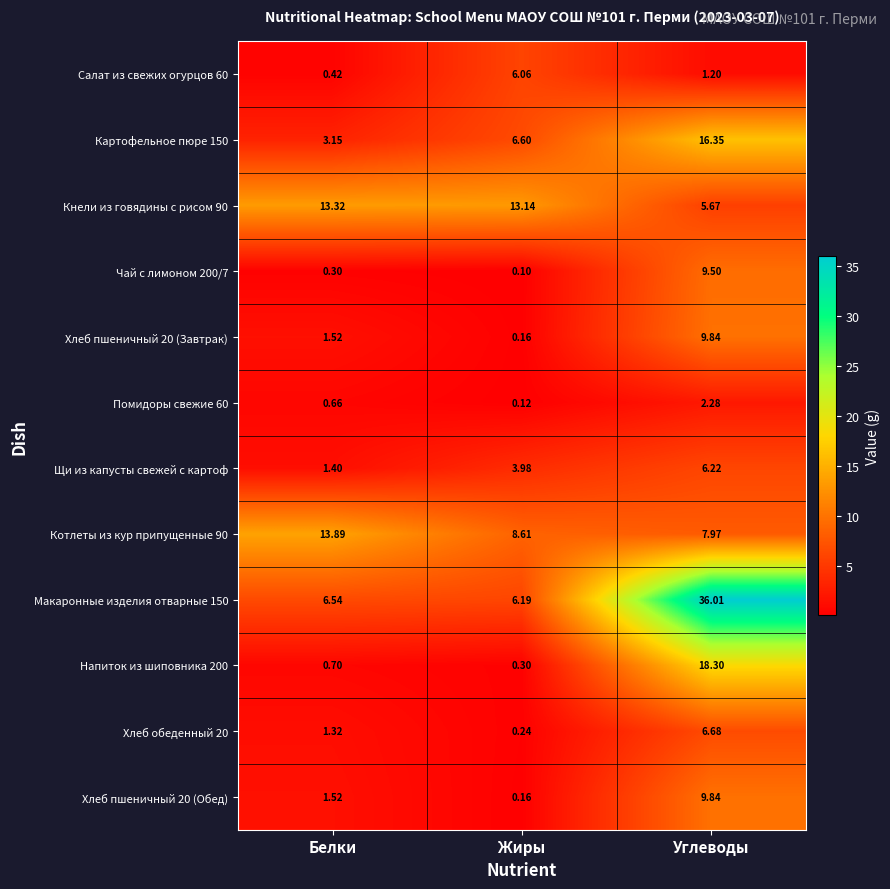

Rank the categories by Напиток из шиповника 200 value from highest to lowest.

Углеводы, Белки, Жиры